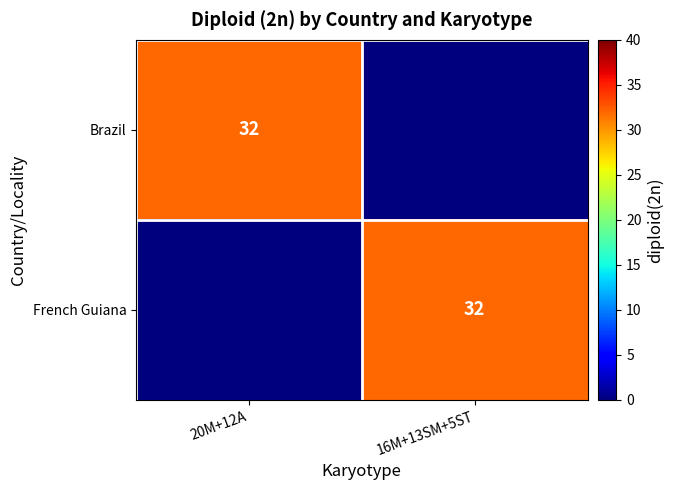

Count the number of categories in the chart.

2